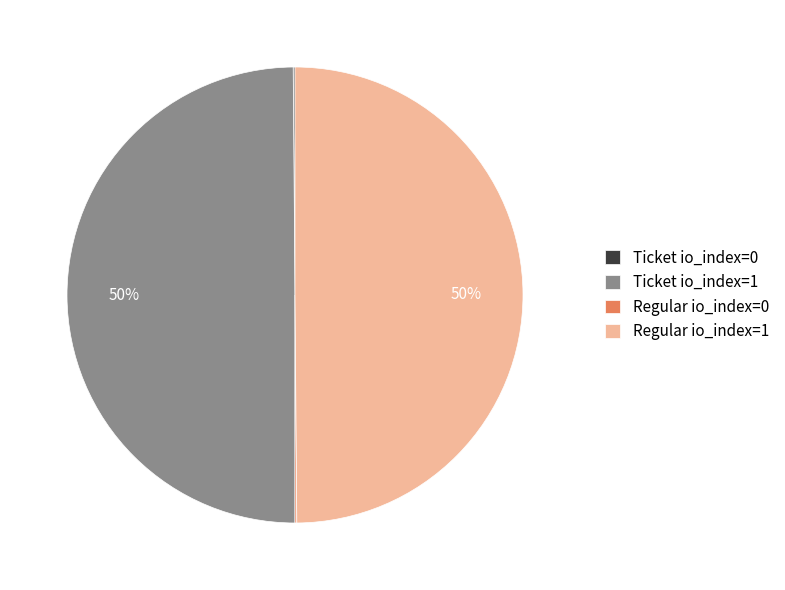

True or false: Ticket io_index=1 accounts for 50% of the total.

True